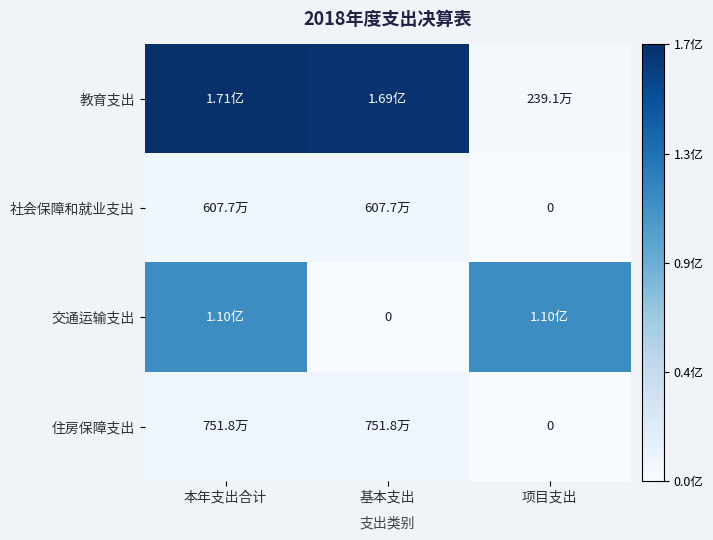

How many data points does each series have?

3